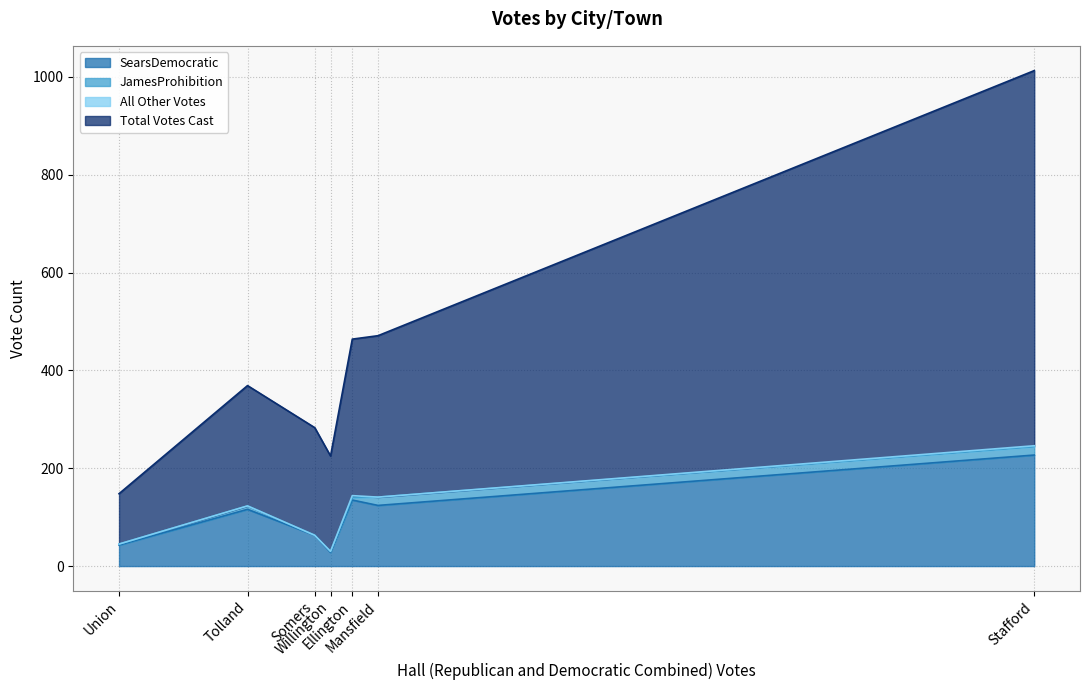

Where does the SearsDemocratic series first go above 116?

Ellington